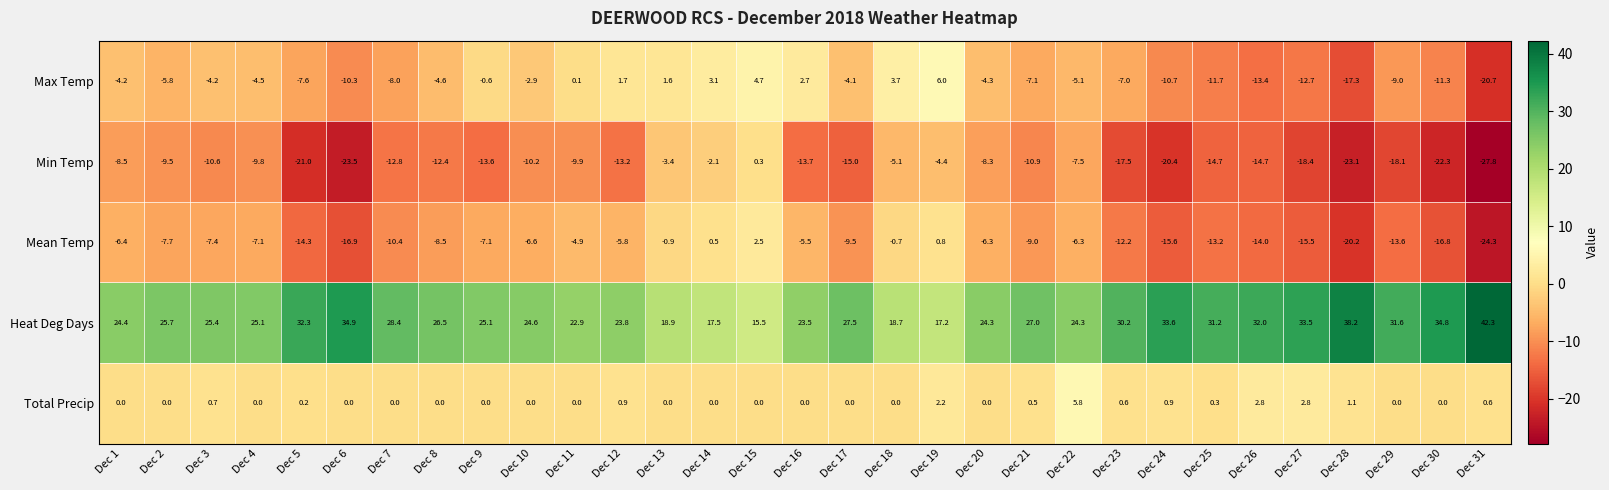

What is the difference between the second highest and minimum values in the Heat Deg Days series?

22.7